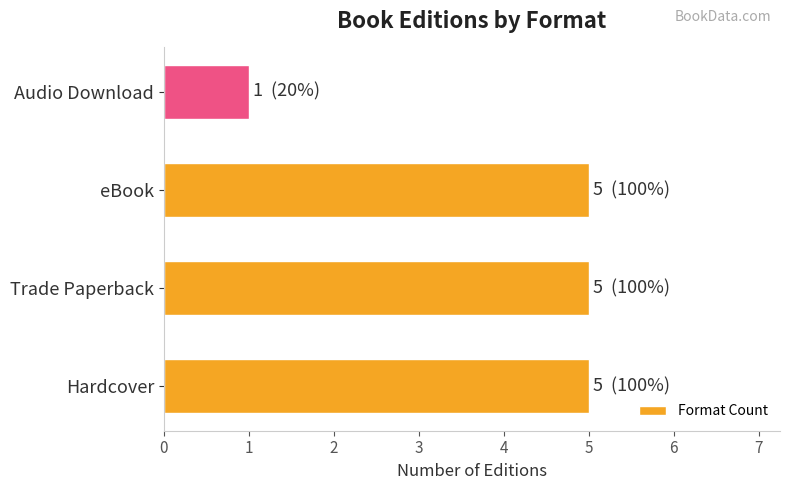

Approximately how many times larger is the value at Trade Paperback compared to Hardcover?

1.0